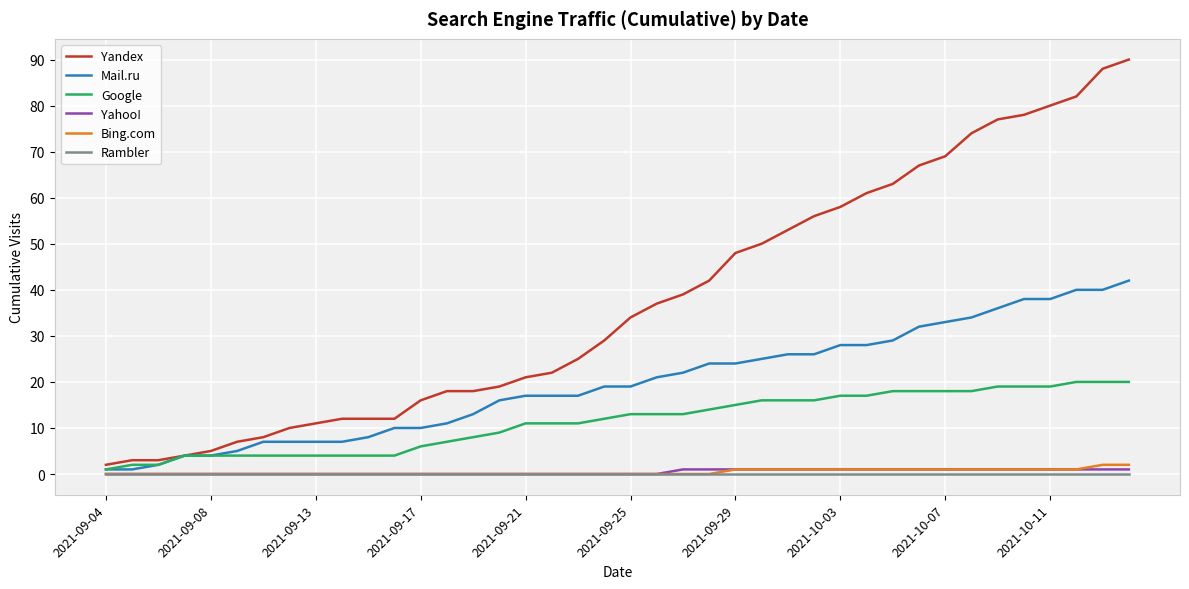

Reading left to right, extract all data points from this chart.

Yandex: 2	3	3	4	5	7	8	10	11	12	12	12	16	18	18	19	21	22	25	29	34	37	39	42	48	50	53	56	58	61	63	67	69	74	77	78	80	82	88	90
Mail.ru: 1	1	2	4	4	5	7	7	7	7	8	10	10	11	13	16	17	17	17	19	19	21	22	24	24	25	26	26	28	28	29	32	33	34	36	38	38	40	40	42
Google: 1	2	2	4	4	4	4	4	4	4	4	4	6	7	8	9	11	11	11	12	13	13	13	14	15	16	16	16	17	17	18	18	18	18	19	19	19	20	20	20
Yahoo!: 0	0	0	0	0	0	0	0	0	0	0	0	0	0	0	0	0	0	0	0	0	0	1	1	1	1	1	1	1	1	1	1	1	1	1	1	1	1	1	1
Bing.com: 0	0	0	0	0	0	0	0	0	0	0	0	0	0	0	0	0	0	0	0	0	0	0	0	1	1	1	1	1	1	1	1	1	1	1	1	1	1	2	2
Rambler: 0	0	0	0	0	0	0	0	0	0	0	0	0	0	0	0	0	0	0	0	0	0	0	0	0	0	0	0	0	0	0	0	0	0	0	0	0	0	0	0